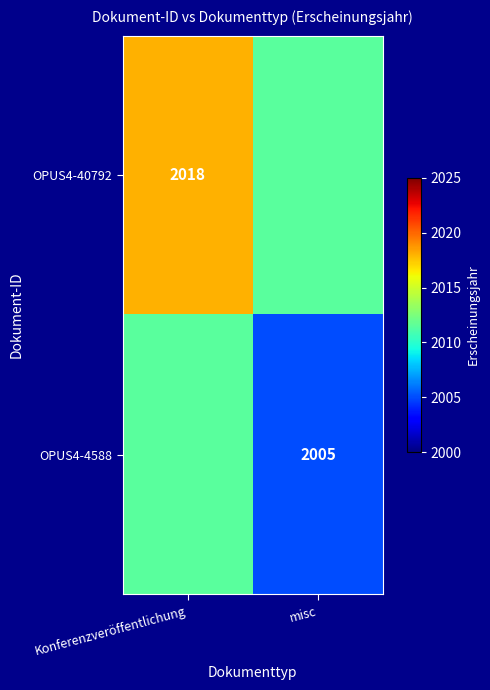

The OPUS4-40792 series shows 2018.0 at Konferenzveröffentlichung. True or false?

True